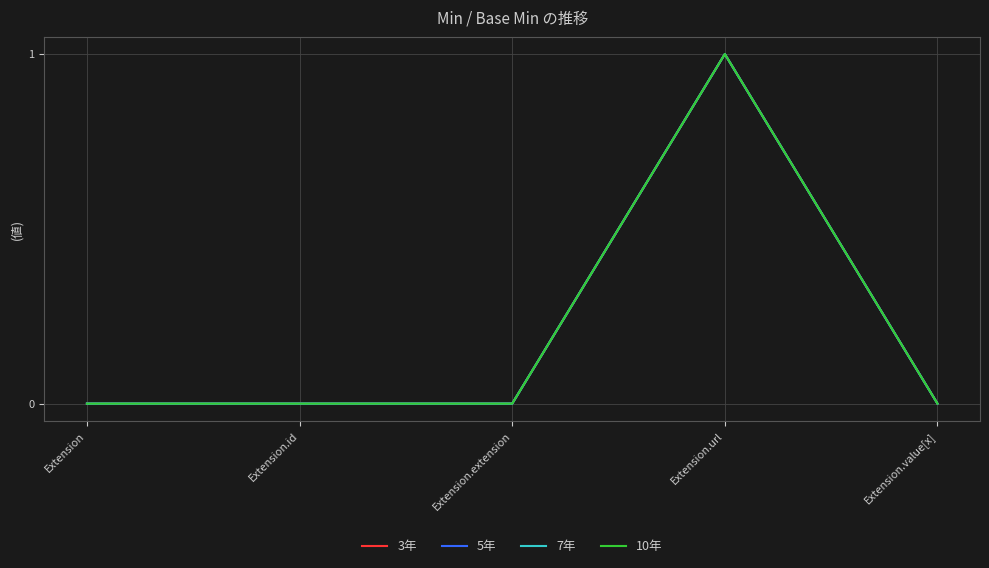

Does the chart have visible grid lines?

Yes